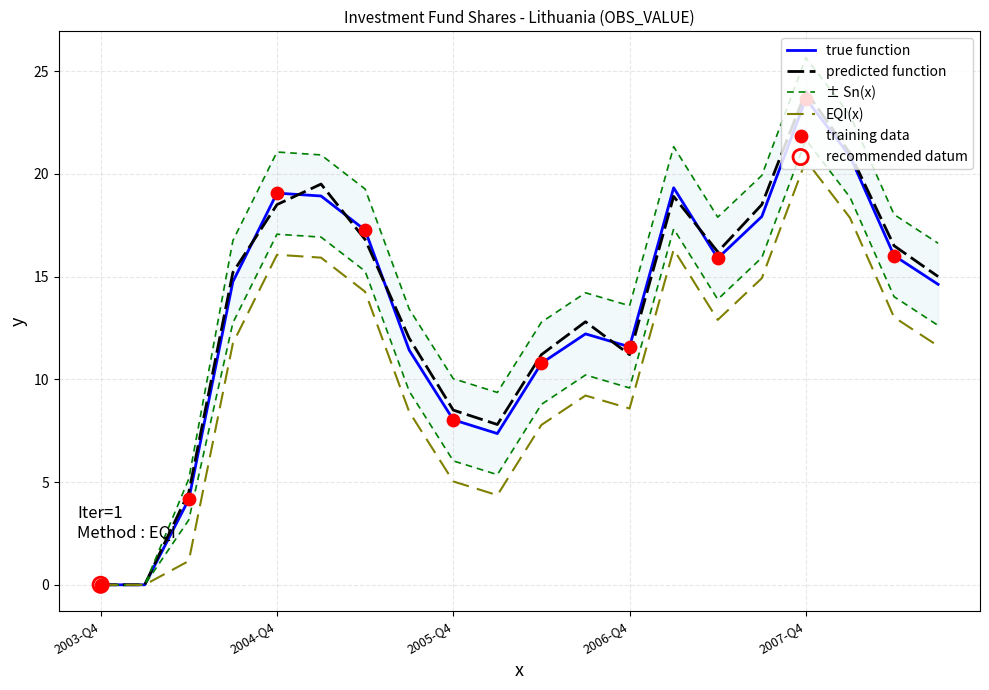

The value of EQI(x) at 2003-Q4 is 7.5. True or false?

False